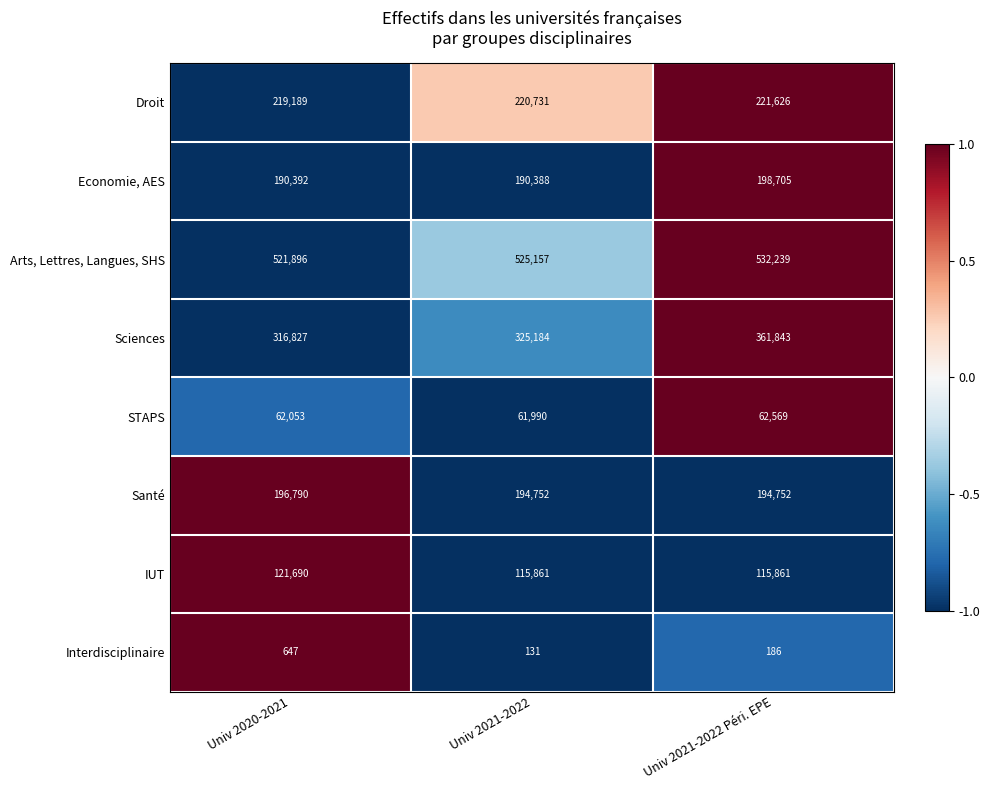

How many values in the Droit series are below 220731?

1